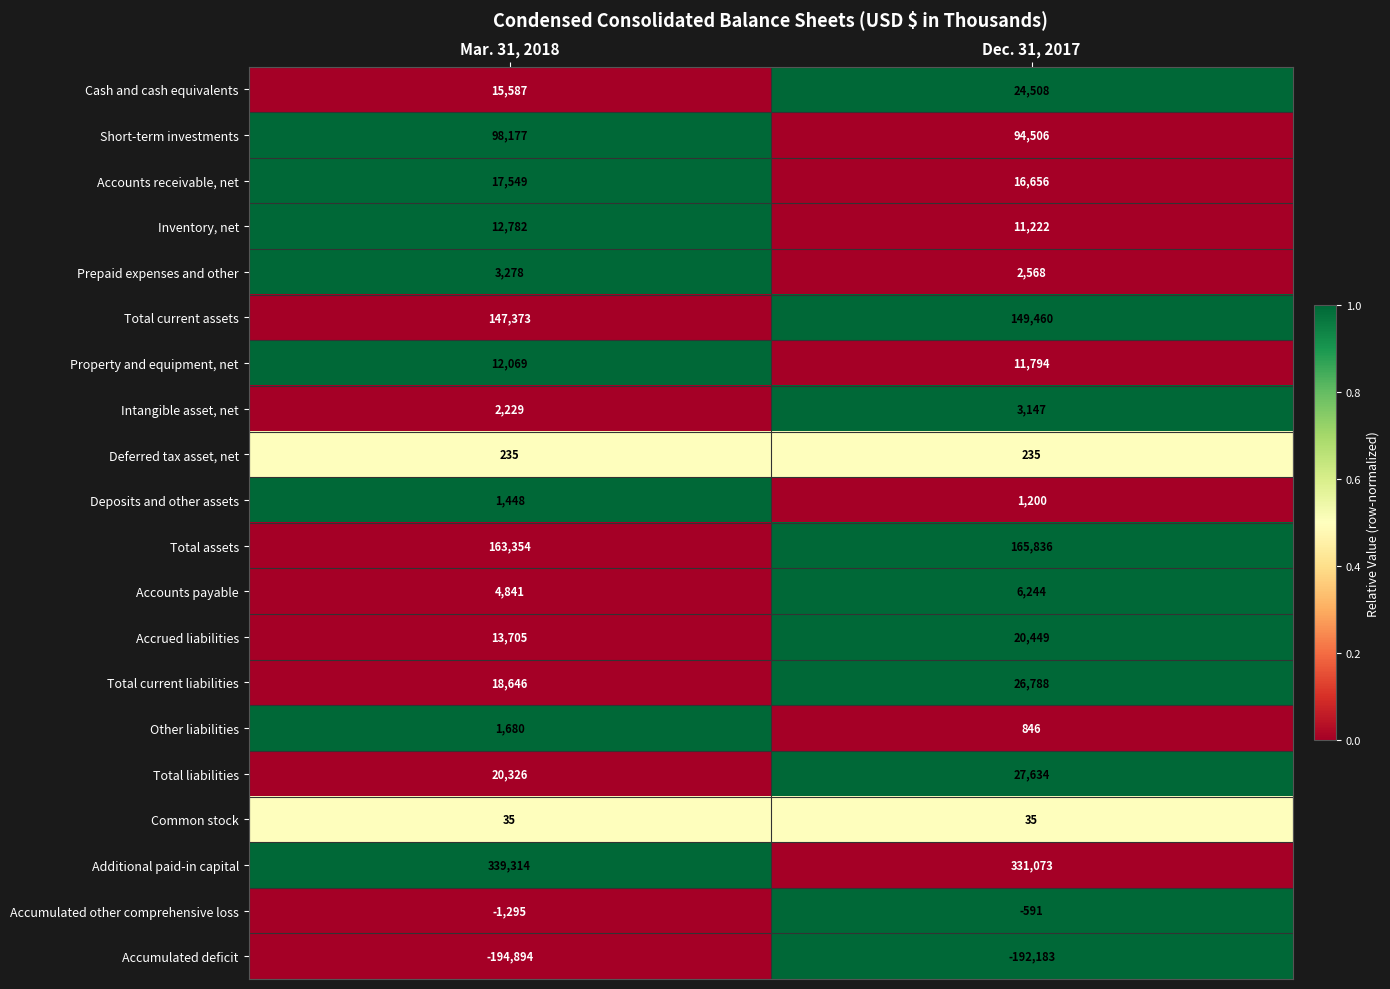

Is it true that Short-term investments equals 98177 at Mar. 31, 2018?

True